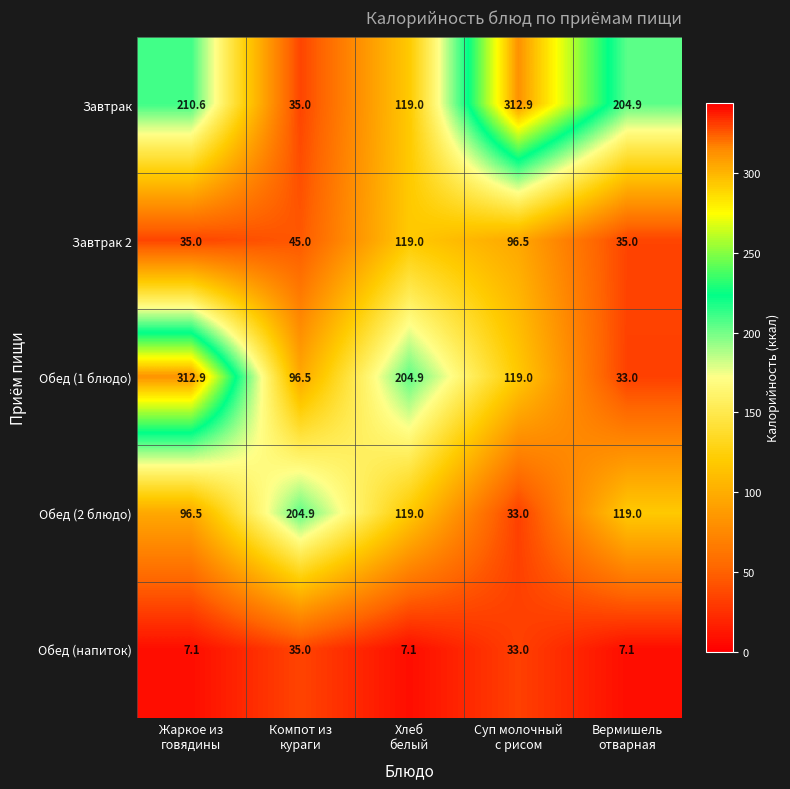

What is the difference between the maximum and minimum values in the Обед (2 блюдо) series?

171.9